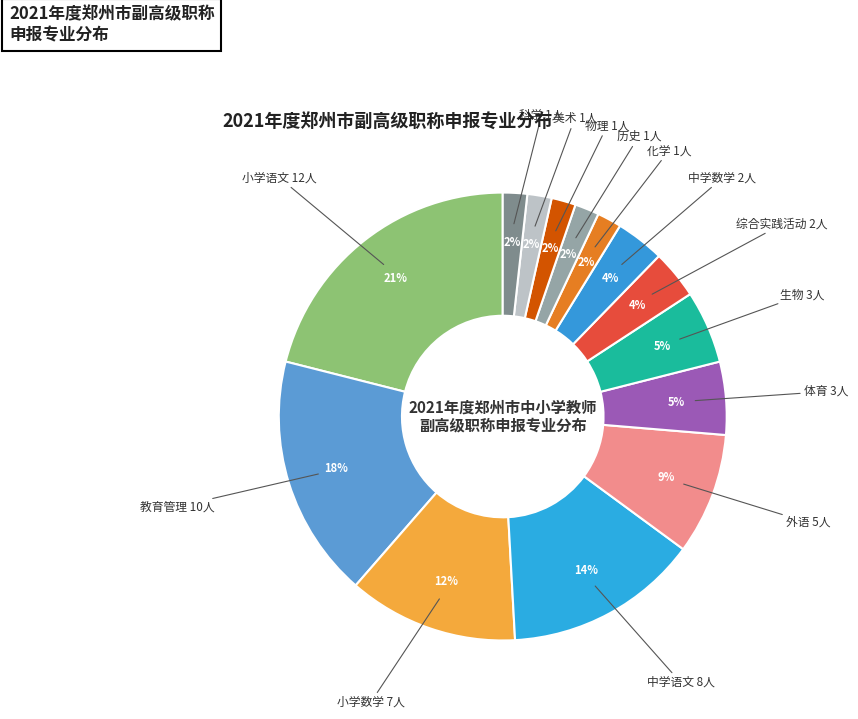

How many segments does this pie chart have?

14